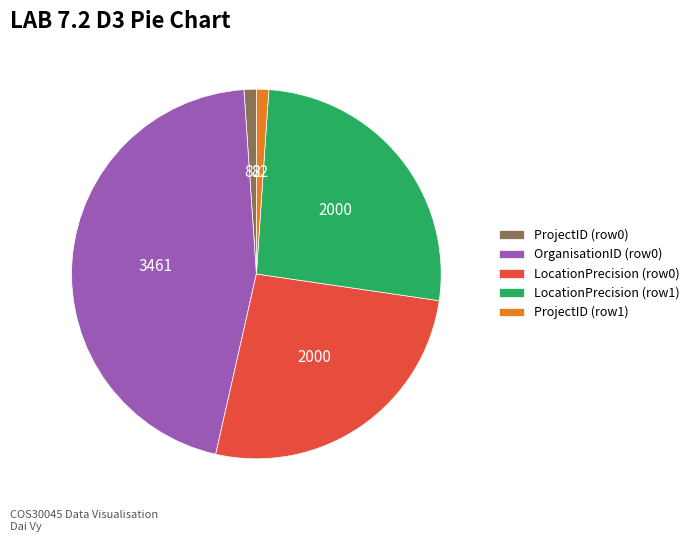

Does OrganisationID (row0) represent more than half of the total?

No